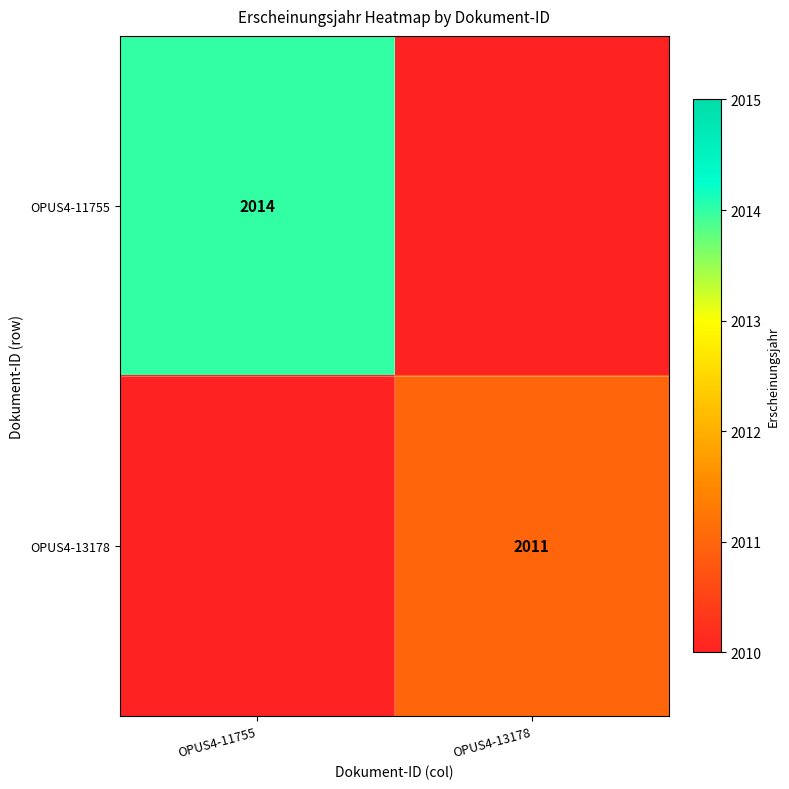

The value of OPUS4-13178 at OPUS4-13178 is 2011. True or false?

True